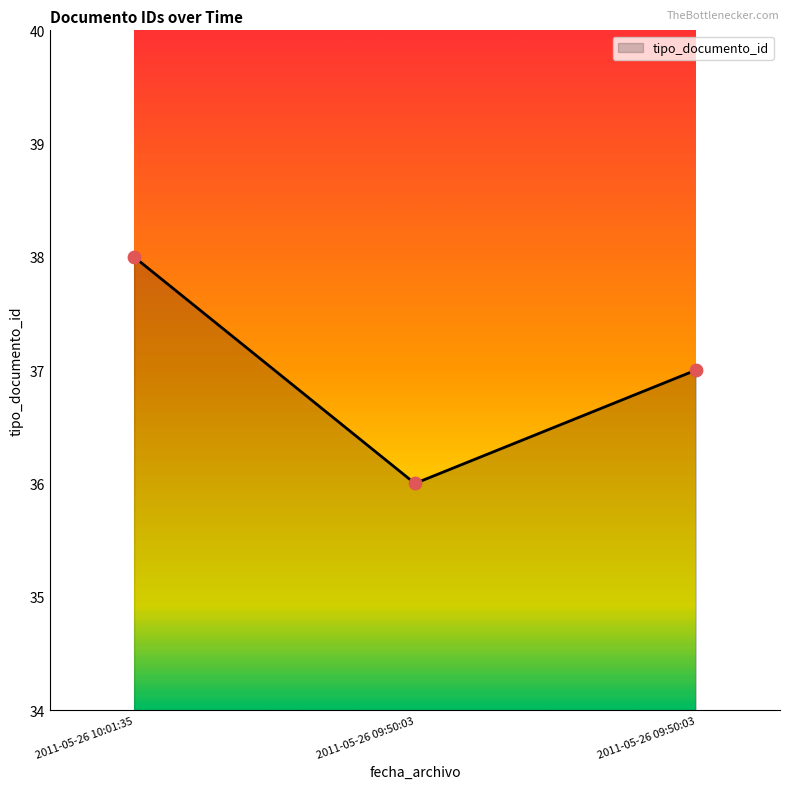

Which has a higher value, 2011-05-26 09:50:03 or 2011-05-26 10:01:35?

2011-05-26 10:01:35